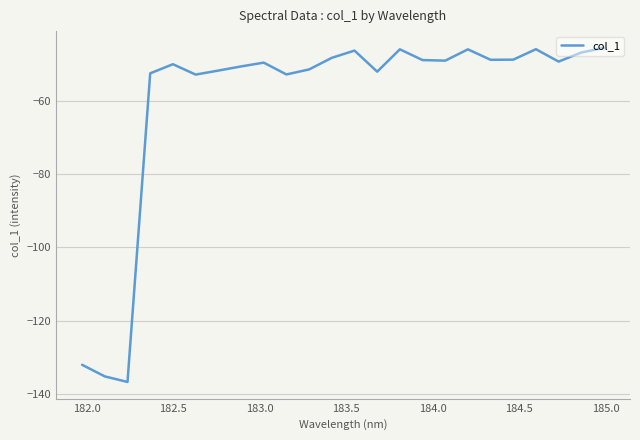

True or false: the data has more than 1 interior local peaks.

True